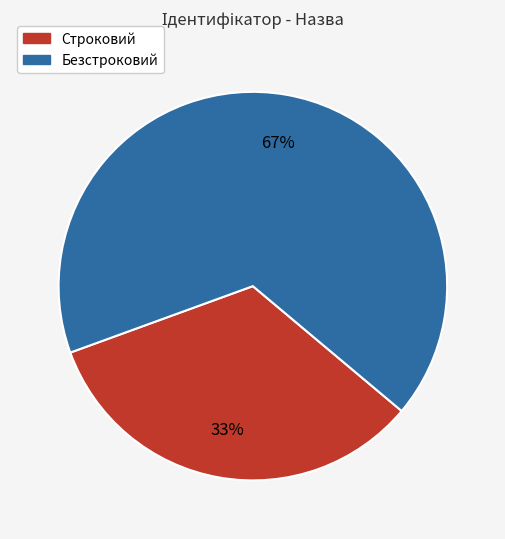

What is the ratio of the value at Безстроковий to the value at Строковий?

2.0